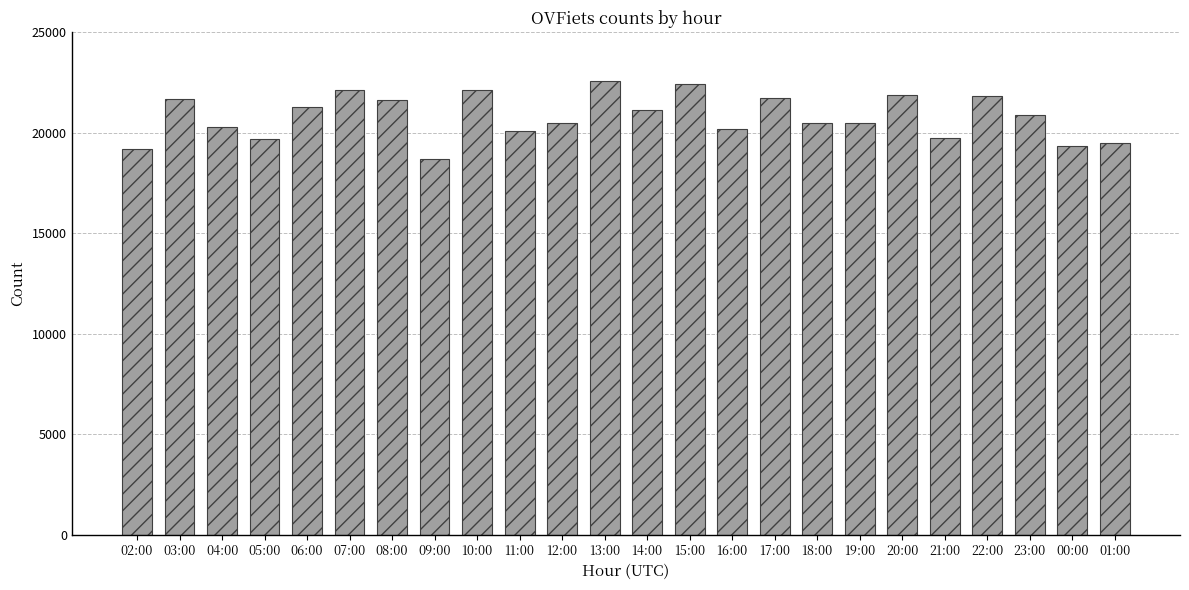

Is it true that the value at 01:00 is 6048?

False